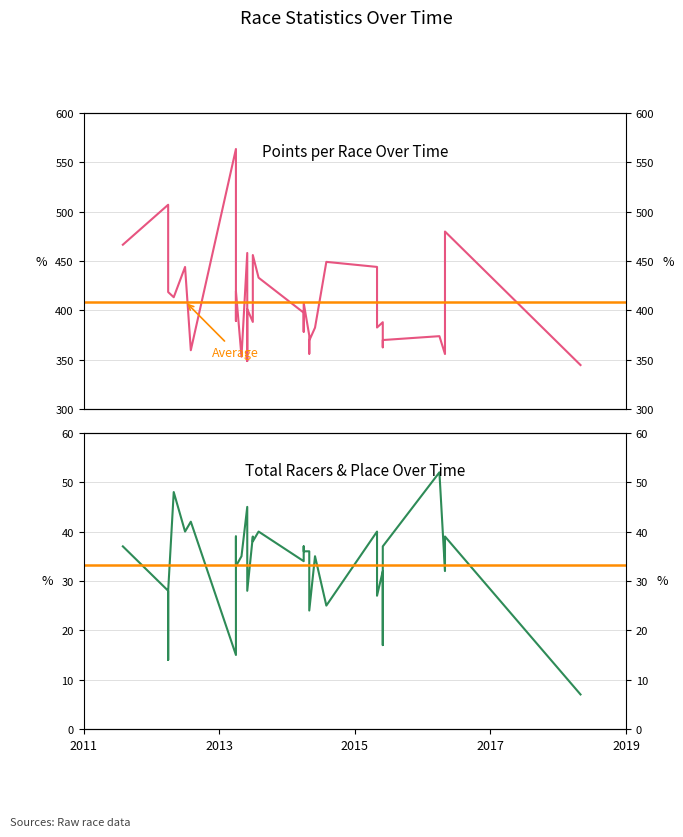

True or false: Points and Total Racers cross at least once.

False